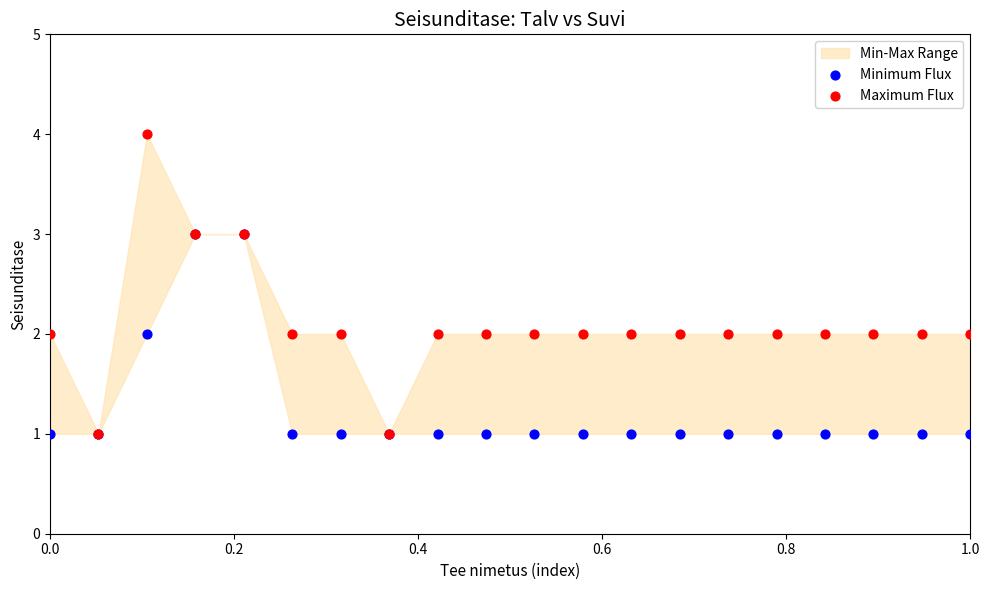

Which series has the largest Y range (max minus min)?

Maximum Flux